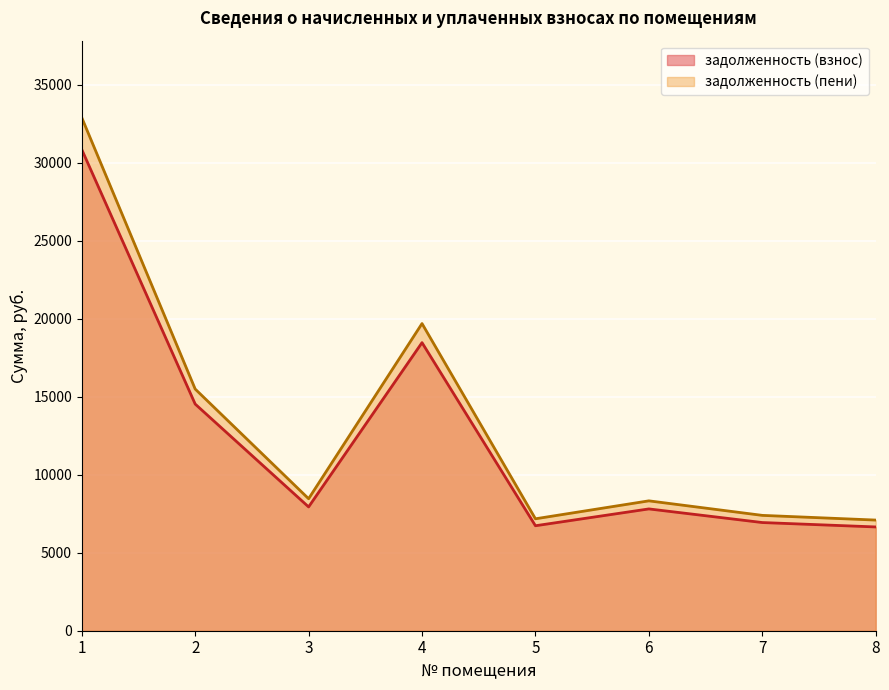

Which has a higher value, 6 or 3?

3